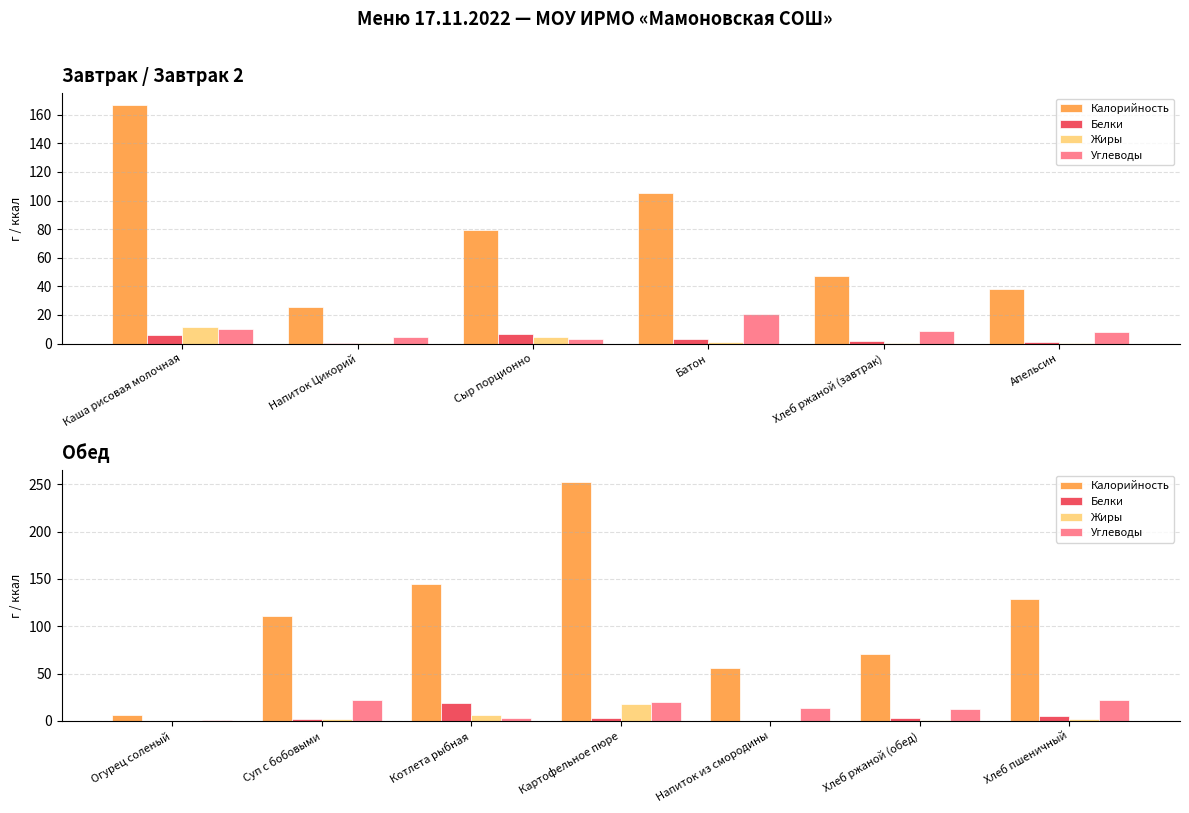

What is the difference between the maximum and minimum values in the Жиры series?

18.1